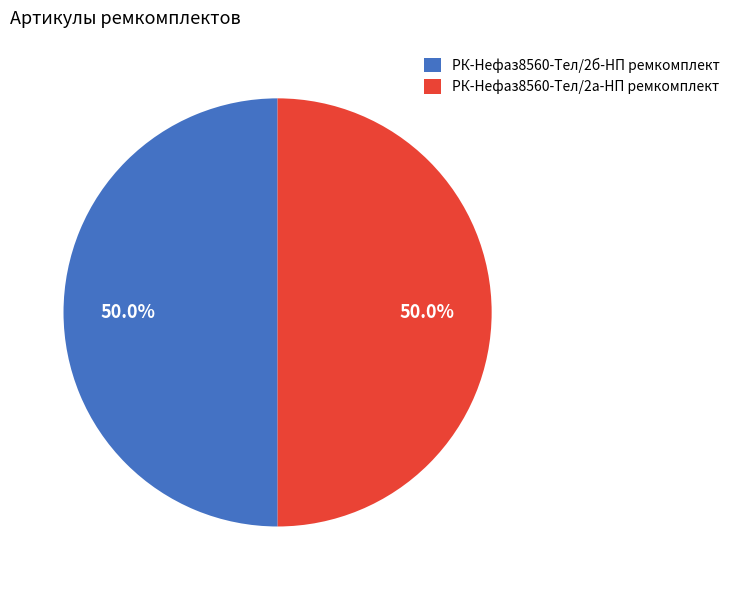

What is the total percentage of РК-Нефаз8560-Тел/2б-НП ремкомплект and РК-Нефаз8560-Тел/2а-НП ремкомплект?

100.0%